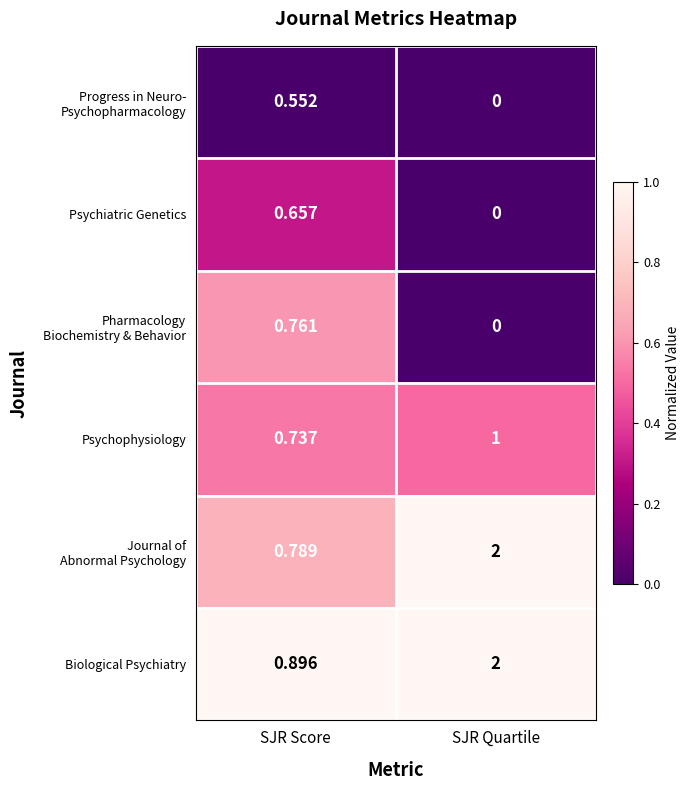

Which category has the highest value across all series?

SJR Quartile